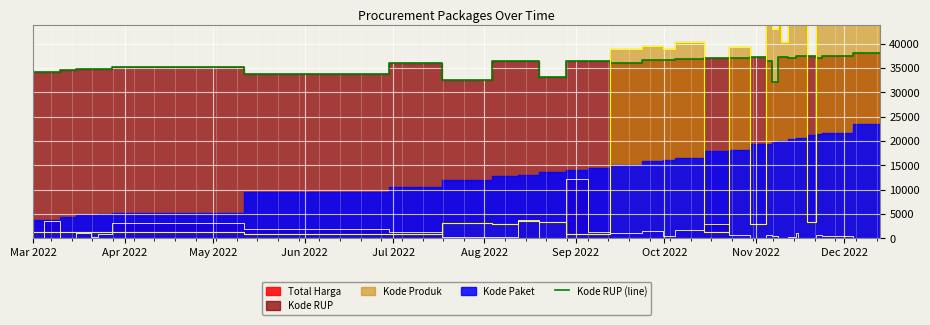

Reading right to left, extract all data points from this chart.

38099.3	37590.4	37129.6	37424.1	37405.6	37408.7	37108.8	37222.0	37311.8	32185.6	36562.3	37260.5	37091.7	37018.3	36835.7	36753.4	36748.9	36013.8	36437.6	36437.7	33214.6	36396.7	36372.0	32487.8	36093.8	33878.8	35308.3	34804.7	34913.4	34794.3	34576.4	34247.1	34110.0